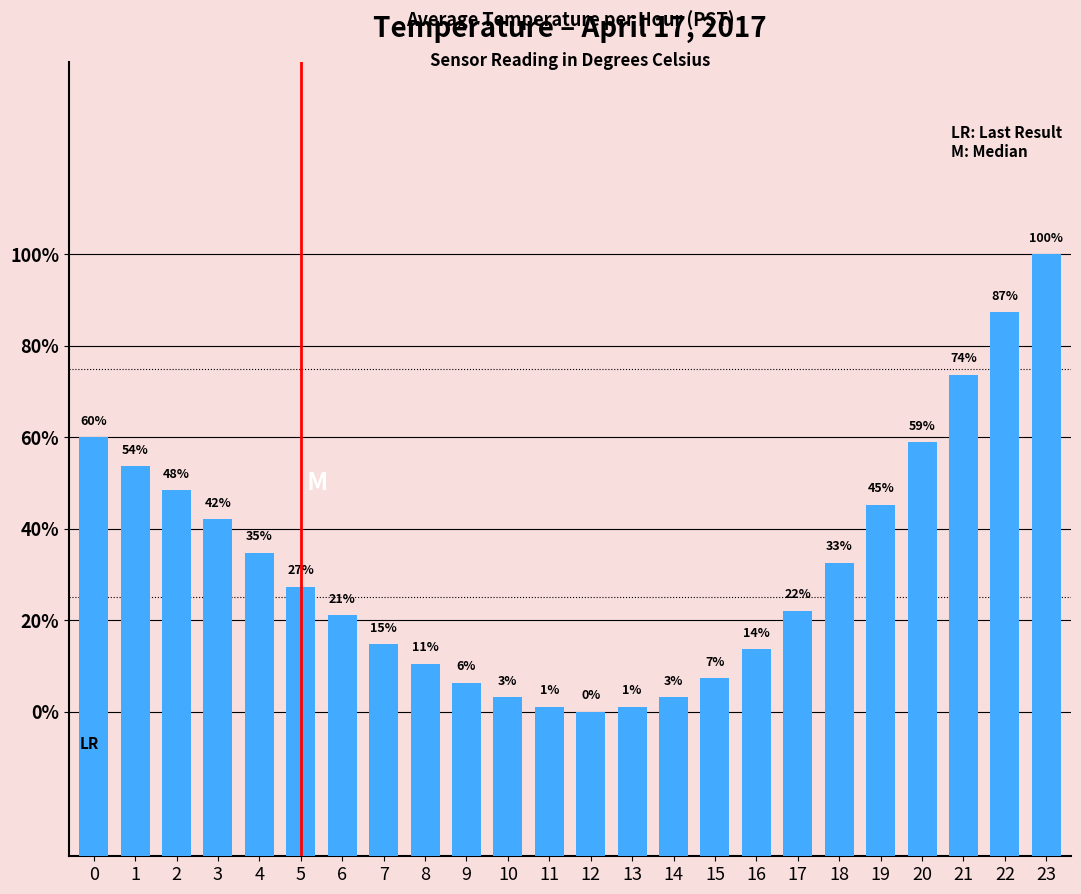

Which category has the highest value across all series?

23